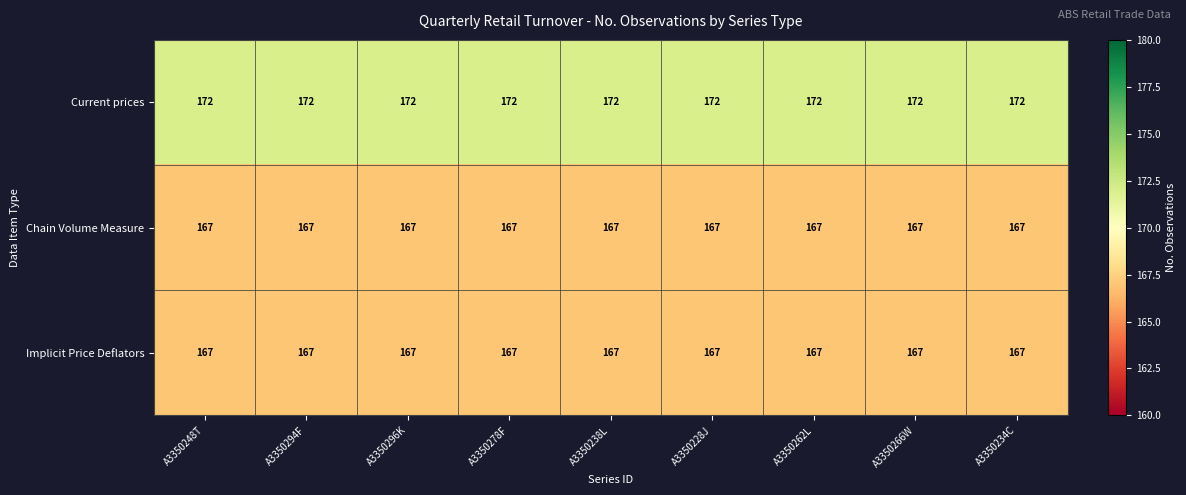

What is the difference between the highest and lowest values at A3350234C?

5